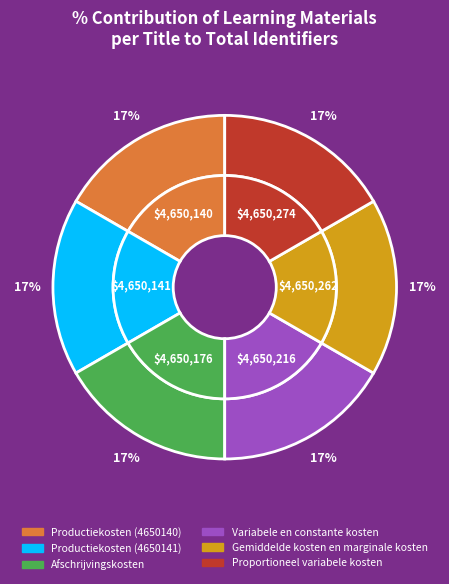

What percentage is the Productiekosten (4650141) slice, to the nearest percent?

17%